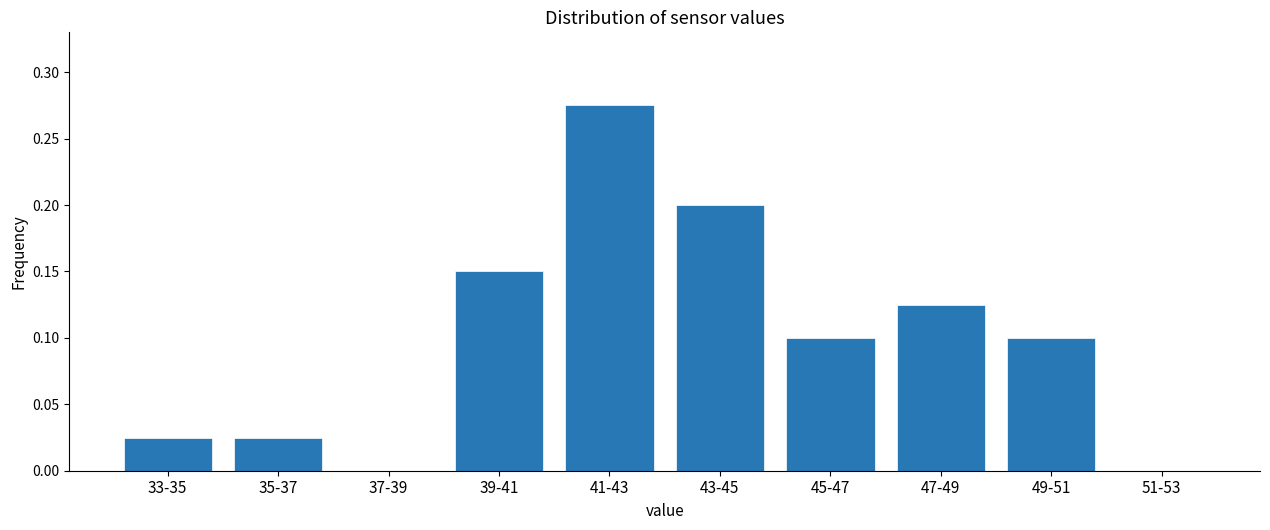

Which has a higher value, 51-53 or 35-37?

35-37